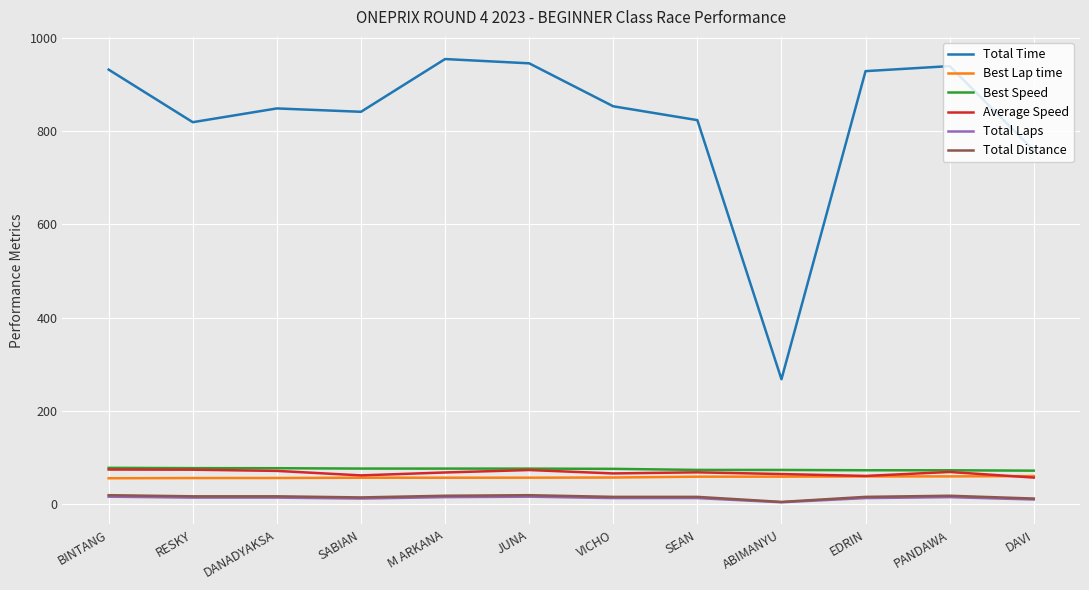

Is the value of Average Speed at RESKY greater than the value of Total Laps at M ARKANA?

Yes